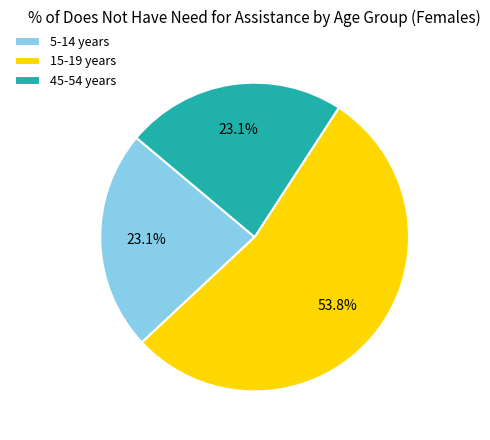

How many segments does this pie chart have?

3